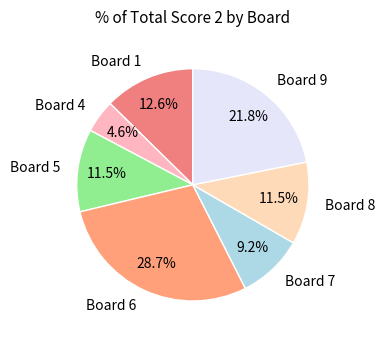

To the nearest percent, what is the difference between the largest and smallest slice percentages?

24%